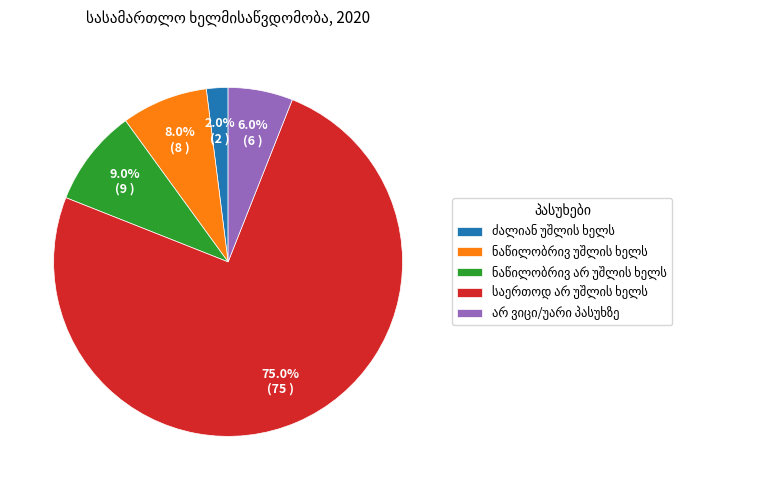

Does any single category account for the majority?

Yes